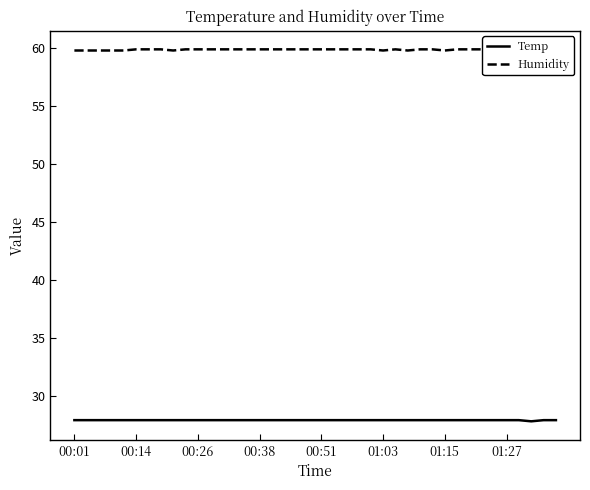

What position from the right is 19?

21